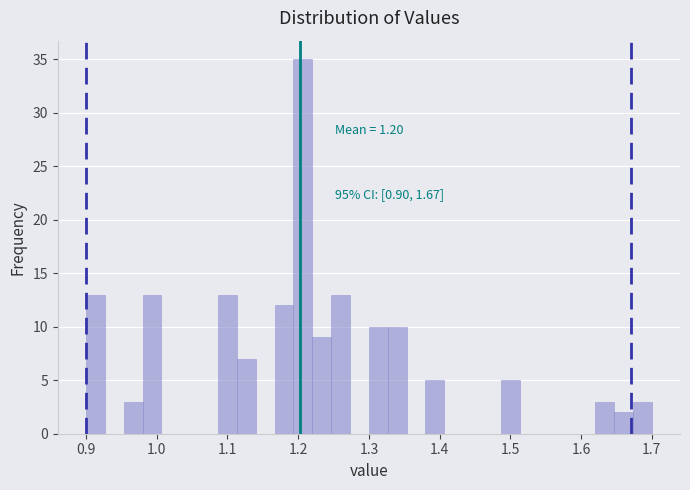

Around what value on the x-axis is the tallest bar? Give the approximate position of its centre, as read against the axis.

1.21